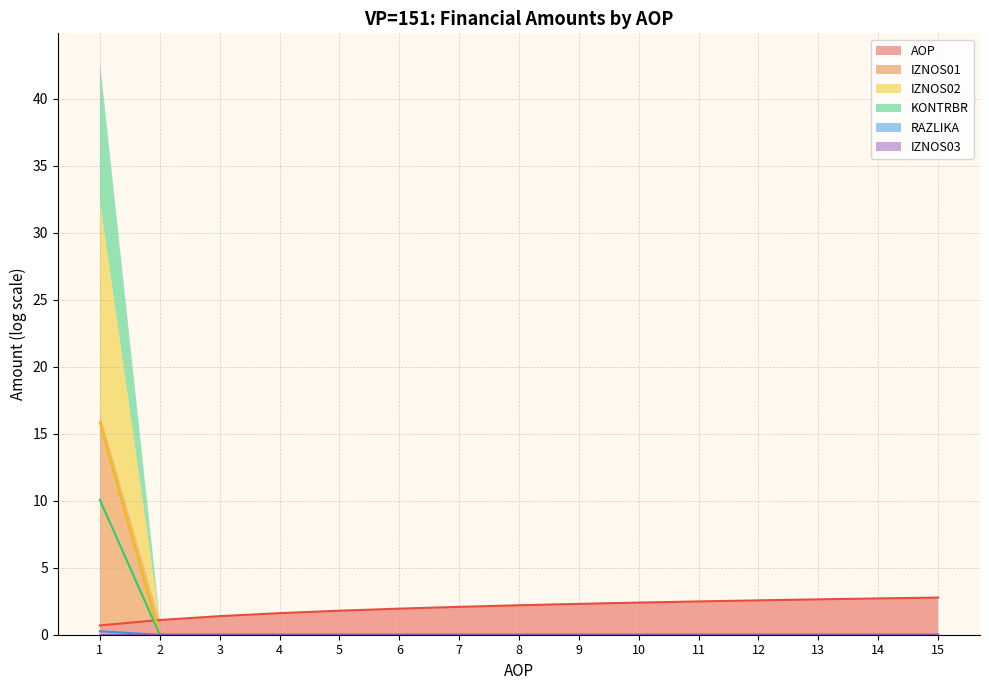

What is the maximum value for AOP?

2.8